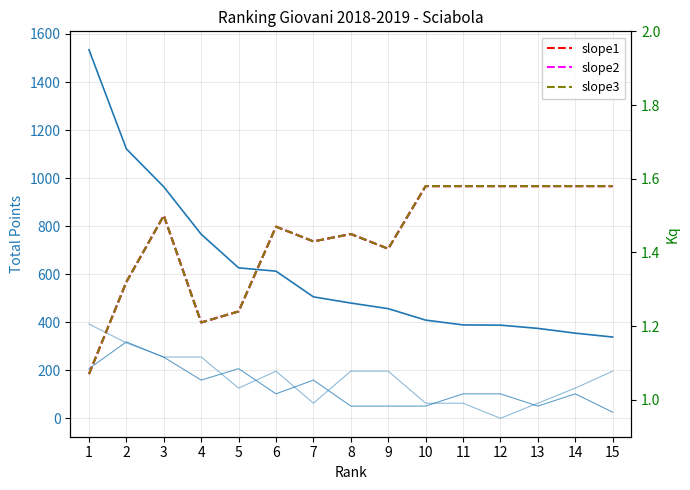

Reading right to left, what are all the values shown in this chart?

TOTALE: 338.2	354.4	374.3	387.8	388.7	408.8	456.5	479.8	505.5	612.5	626.4	766.2	963.6	1121.6	1534.3
Gio1: 25.5	101.8	50.9	101.8	101.8	50.9	50.9	50.9	159.0	101.8	206.7	159.0	254.4	318.0	206.7
GioF: 196.3	125.6	62.8	0.0	62.8	62.8	196.3	196.3	62.8	196.3	125.6	255.1	255.1	314.0	392.5
slope1: 1.6	1.6	1.6	1.6	1.6	1.6	1.4	1.4	1.4	1.5	1.2	1.2	1.5	1.3	1.1
slope2: 1.6	1.6	1.6	1.6	1.6	1.6	1.4	1.4	1.4	1.5	1.2	1.2	1.5	1.3	1.1
slope3: 1.6	1.6	1.6	1.6	1.6	1.6	1.4	1.4	1.4	1.5	1.2	1.2	1.5	1.3	1.1